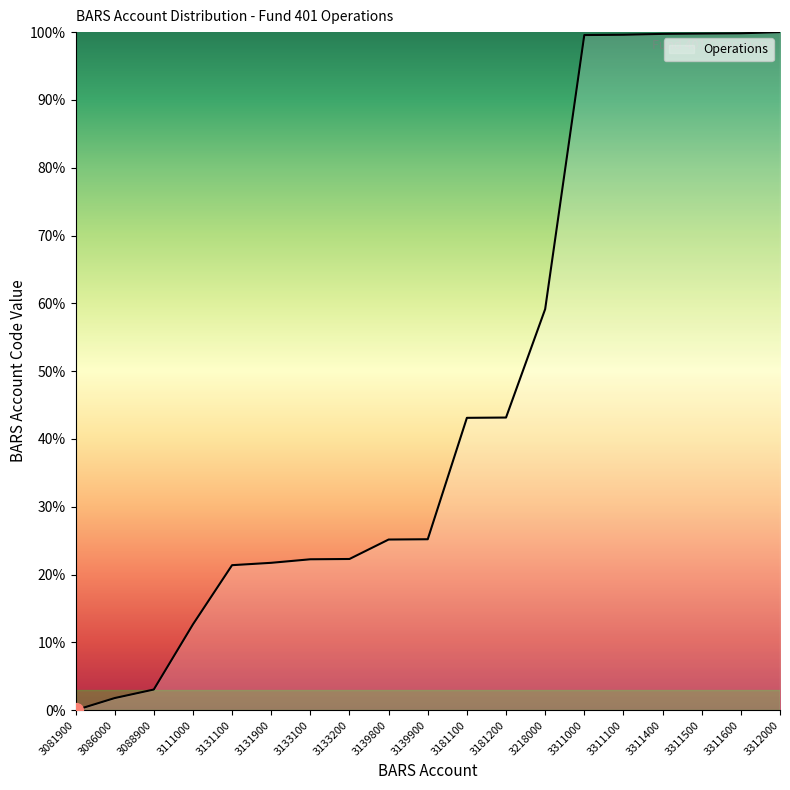

What is the ratio of the value at 3311600 to the value at 3088900?

32.8